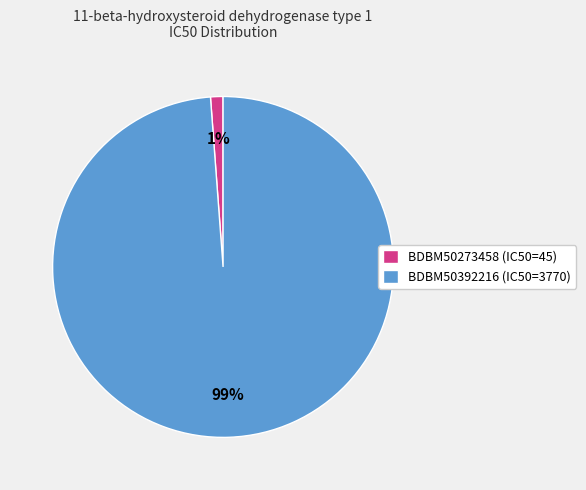

Combined, do BDBM50392216 (IC50=3770) and BDBM50273458 (IC50=45) account for over 50%?

Yes